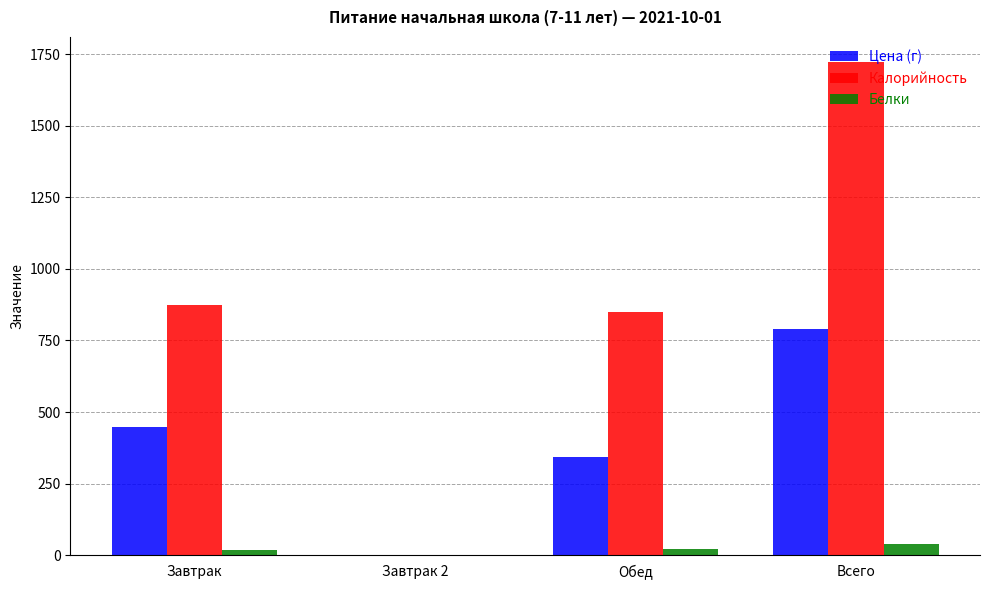

What is the maximum value for Калорийность?

1724.0